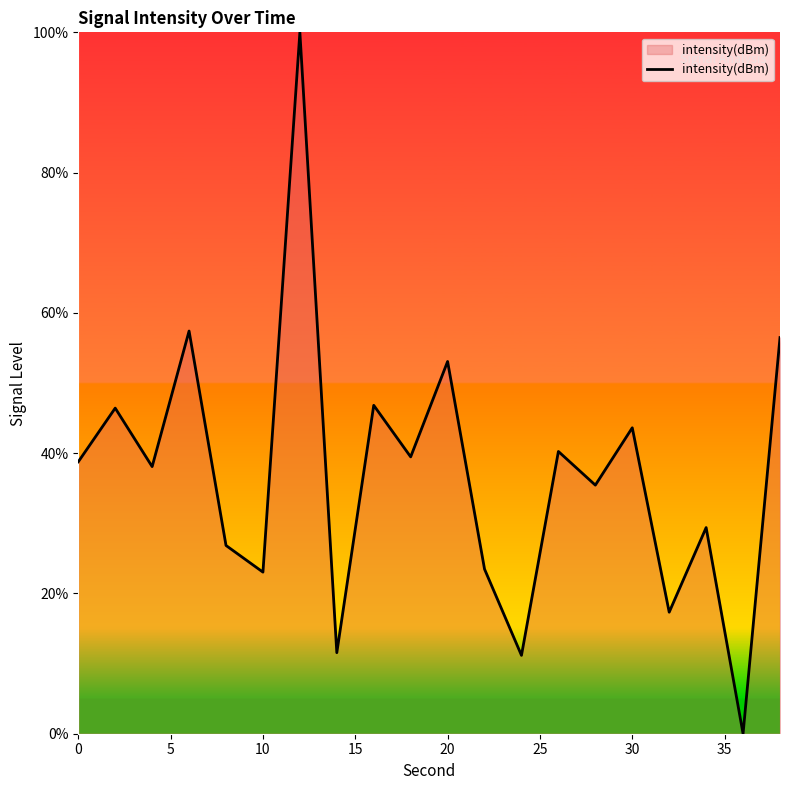

What is the maximum value shown in the chart?

100.0